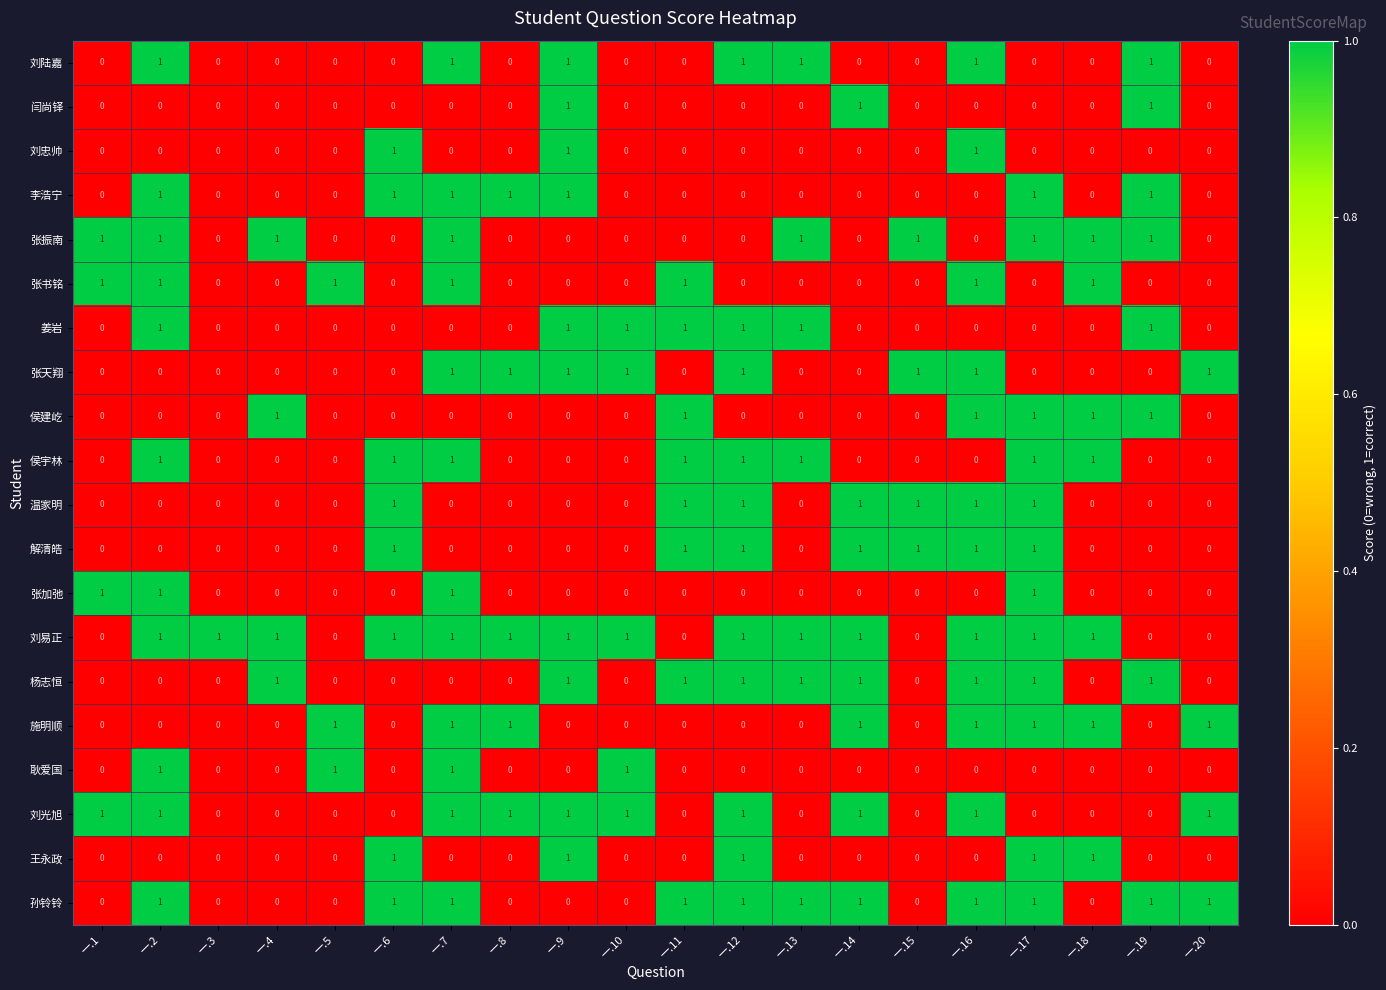

Count the 姜岩 values in the range 0 to 1.

20